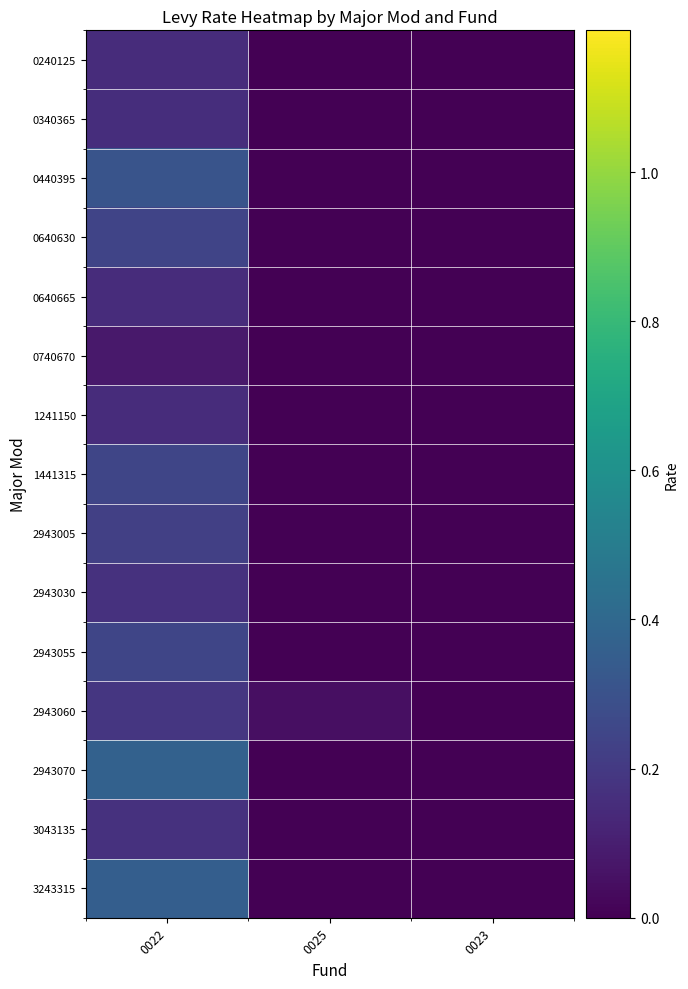

Reading left to right, list all the values displayed in this chart.

0240125: 0022=0.1	0025=0.0	0023=0.0
0340365: 0022=0.2	0025=0.0	0023=0.0
0440395: 0022=0.3	0025=0.0	0023=0.0
0640630: 0022=0.2	0025=0.0	0023=0.0
0640665: 0022=0.1	0025=0.0	0023=0.0
0740670: 0022=0.1	0025=0.0	0023=0.0
1241150: 0022=0.1	0025=0.0	0023=0.0
1441315: 0022=0.2	0025=0.0	0023=0.0
2943005: 0022=0.2	0025=0.0	0023=0.0
2943030: 0022=0.2	0025=0.0	0023=0.0
2943055: 0022=0.2	0025=0.0	0023=0.0
2943060: 0022=0.2	0025=0.1	0023=0.0
2943070: 0022=0.4	0025=0.0	0023=0.0
3043135: 0022=0.2	0025=0.0	0023=0.0
3243315: 0022=0.4	0025=0.0	0023=0.0